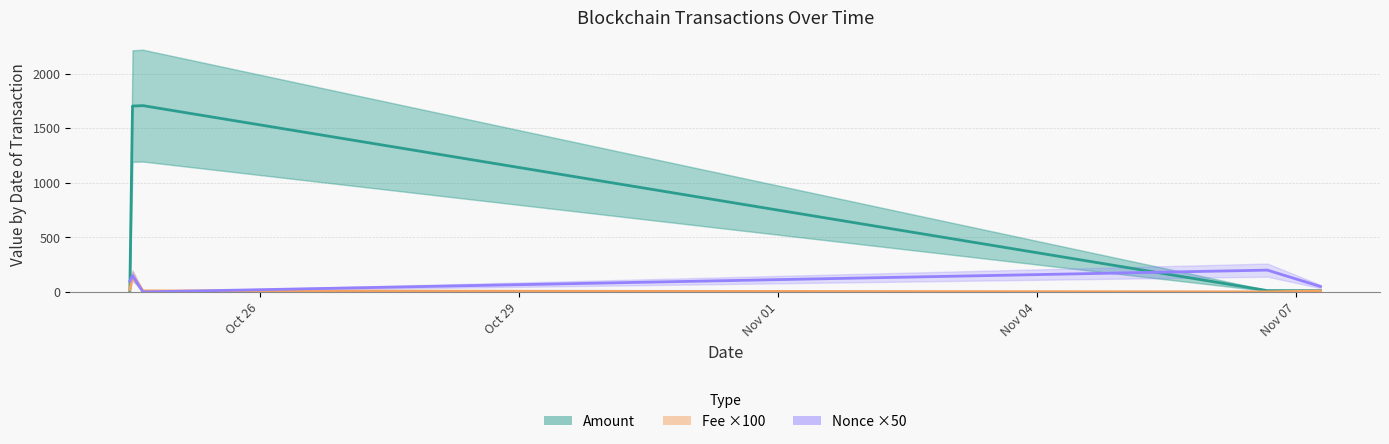

What is the highest value of the Amount series?

1706.3